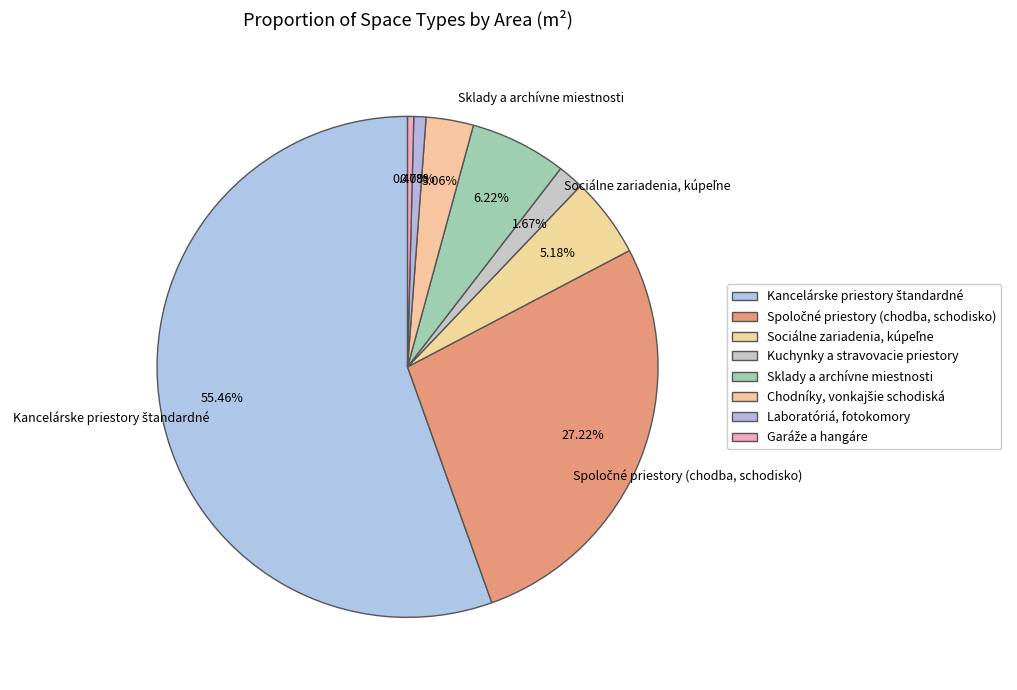

Which category has the smallest portion of the pie?

Garáže a hangáre